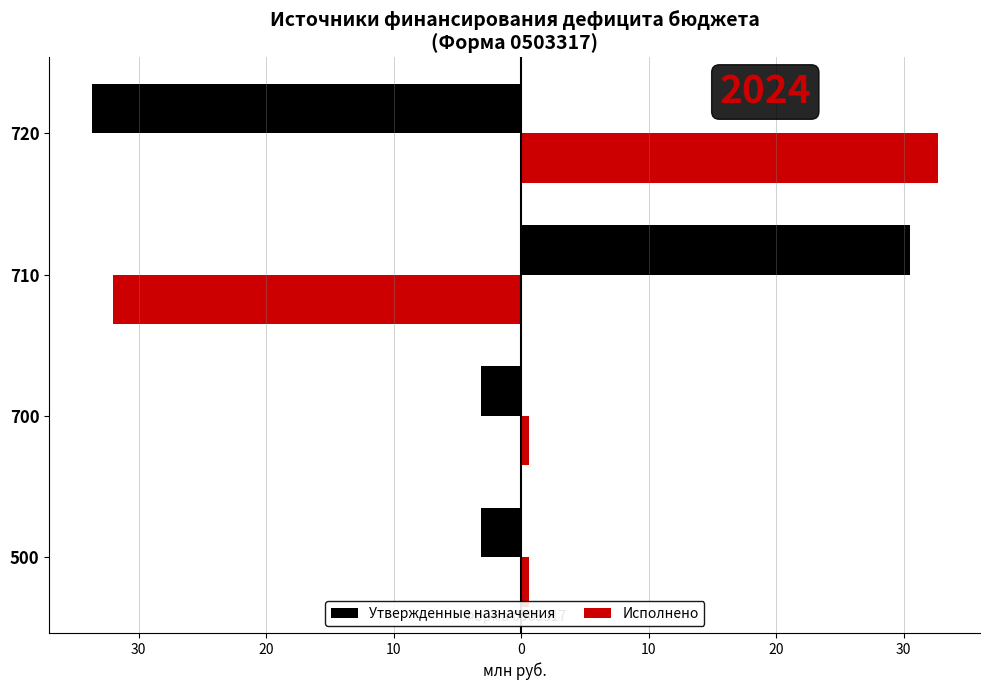

What is the value of the Утвержденные назначения bar at the 3rd from the left?

30.5